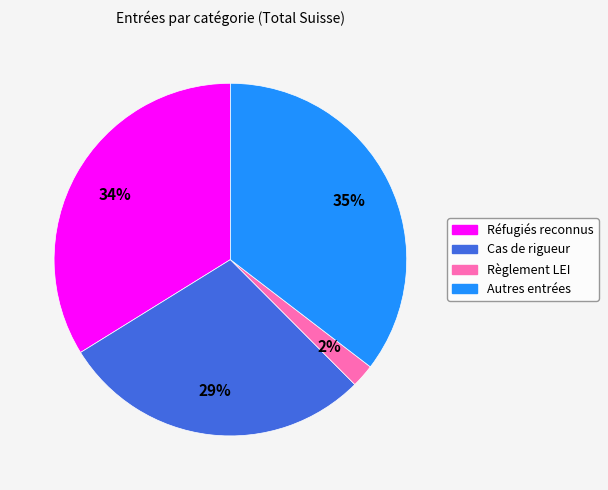

Rank the categories by value from highest to lowest.

Autres entrées, Réfugiés reconnus, Cas de rigueur, Règlement LEI